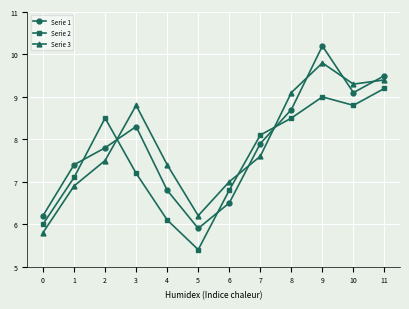

Is the value of Serie 2 at 3 greater than the value of Serie 3 at 0?

Yes